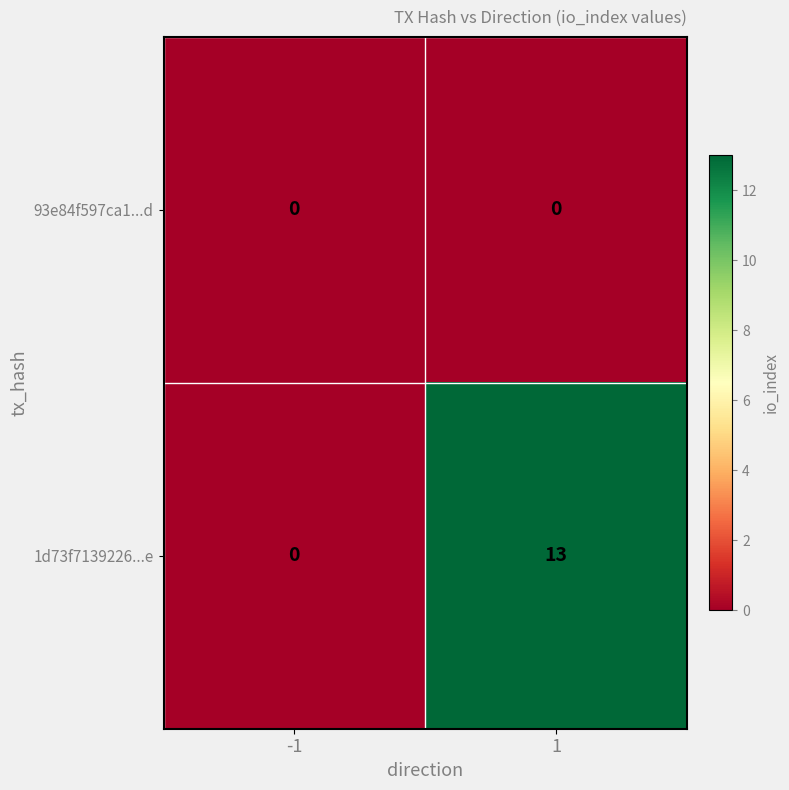

Which series has the largest total across all categories?

1d73f7139226...e